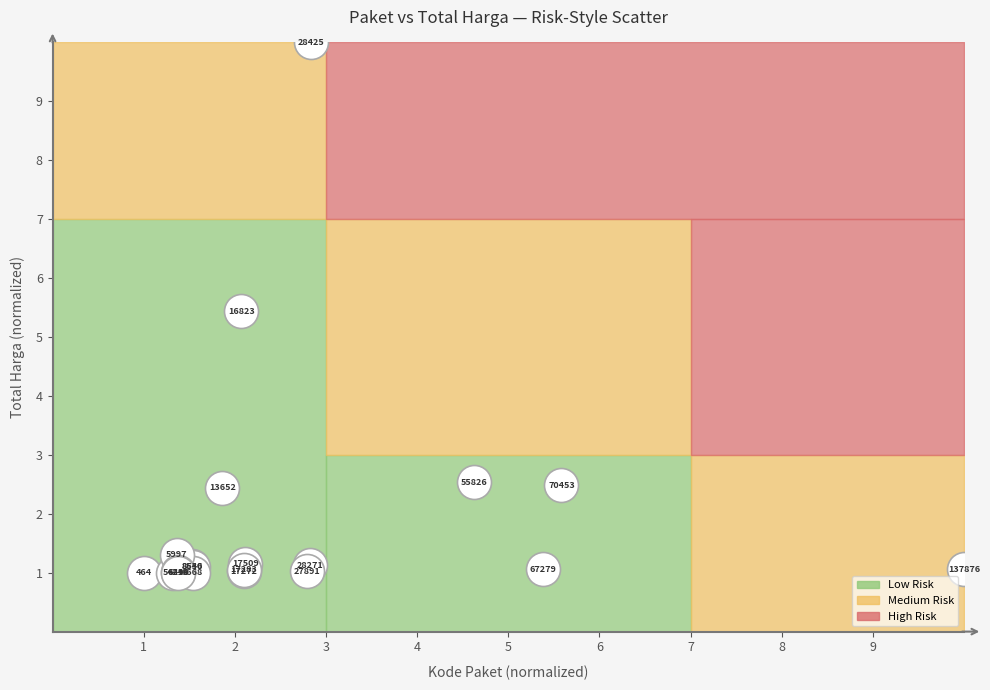

What Y value in the scatter plot is closest to 5?

5.4